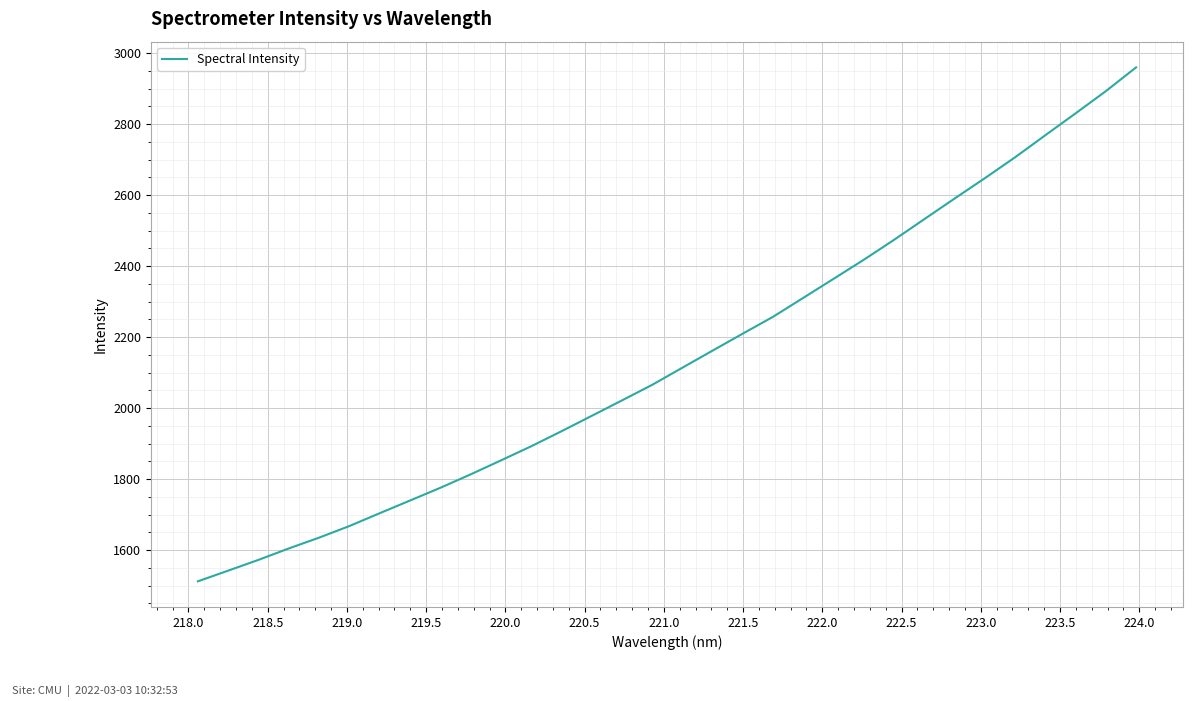

What is the smallest value displayed?

1512.0